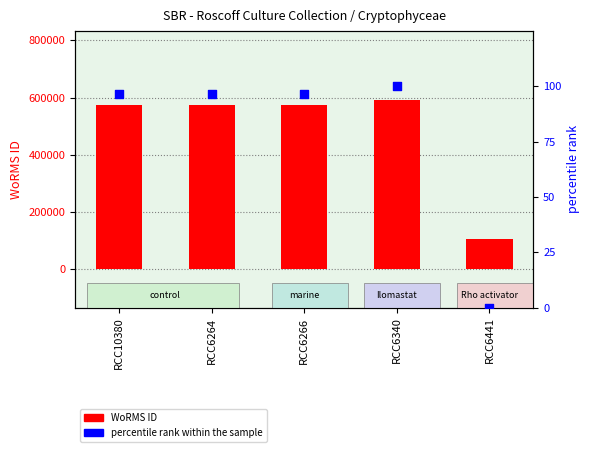

What is the total value across all series at RCC10380?

574051.6